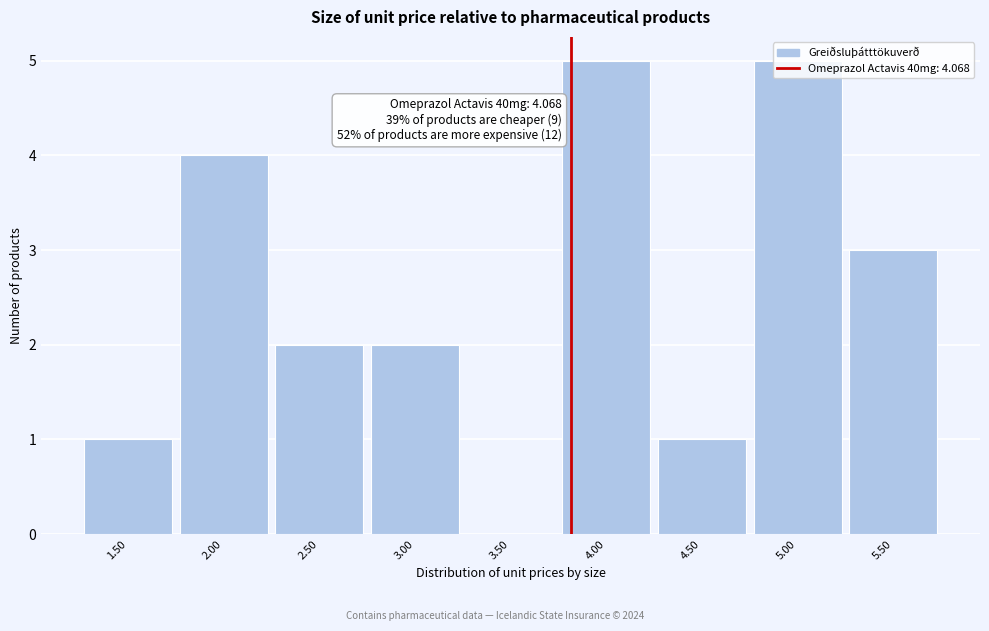

What is the maximum value shown in the chart?

5